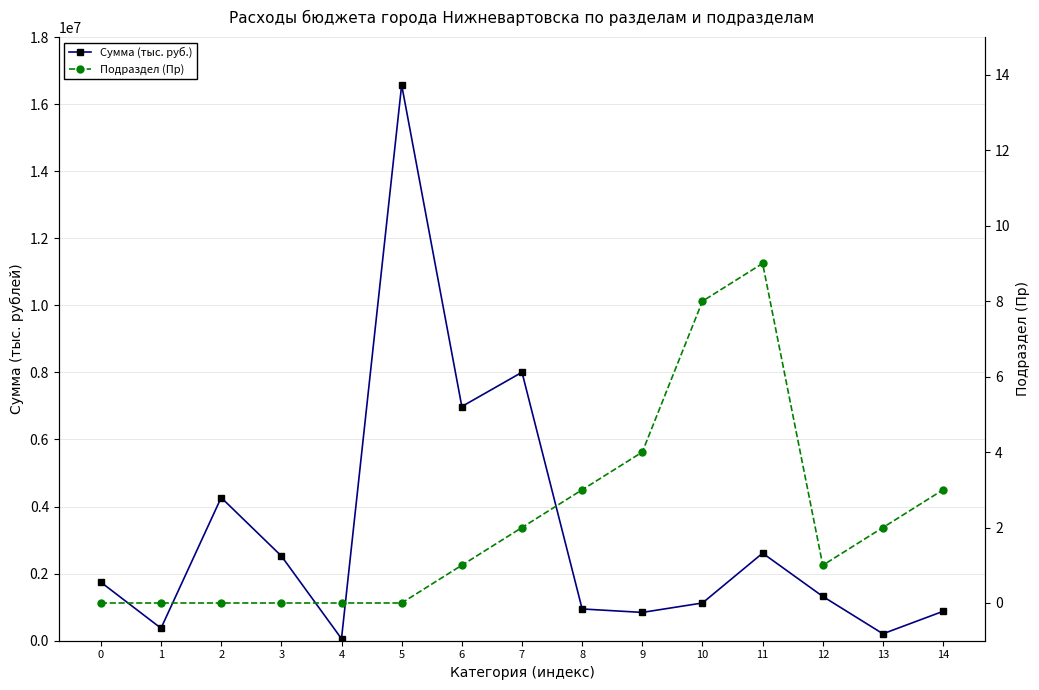

Between 12 and 14, which series saw the biggest shift?

Сумма (тыс. руб.)